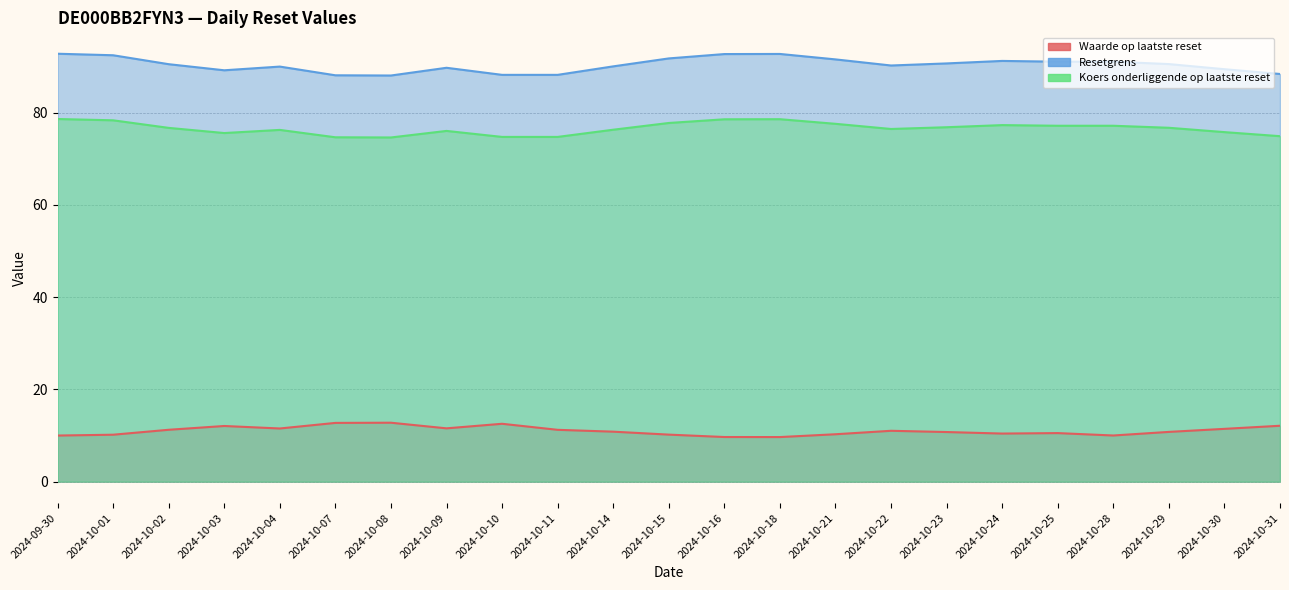

How many lines are shown in the chart?

3